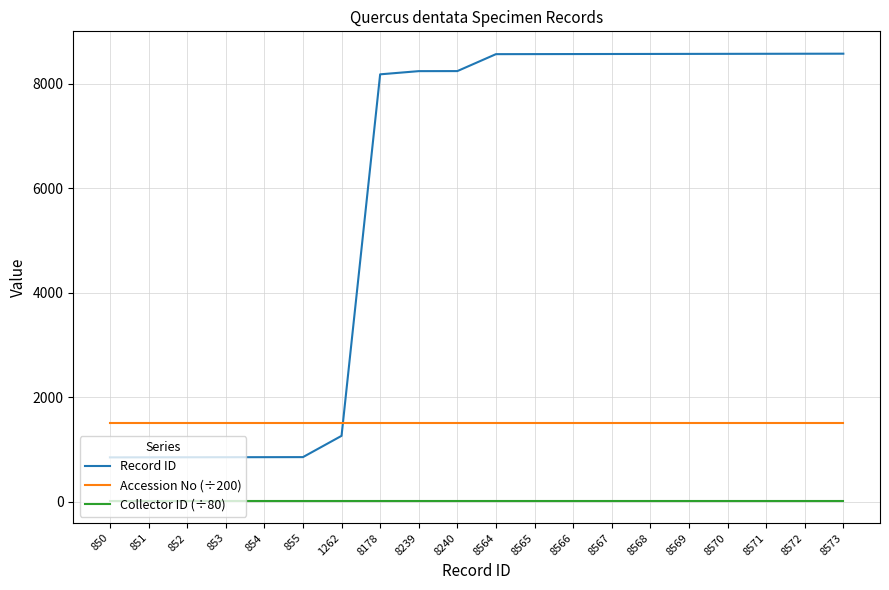

What is the maximum value for Record ID?

8573.0